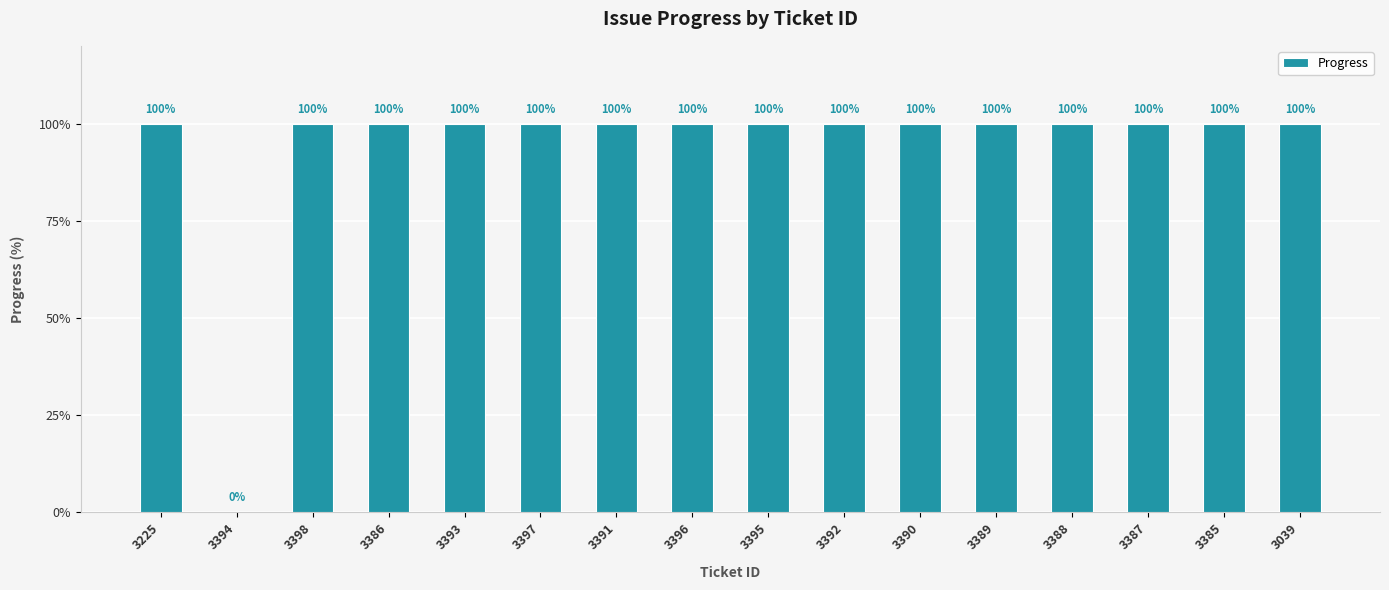

Reading right to left, what are all the values shown in this chart?

100	100	100	100	100	100	100	100	100	100	100	100	100	100	0	100